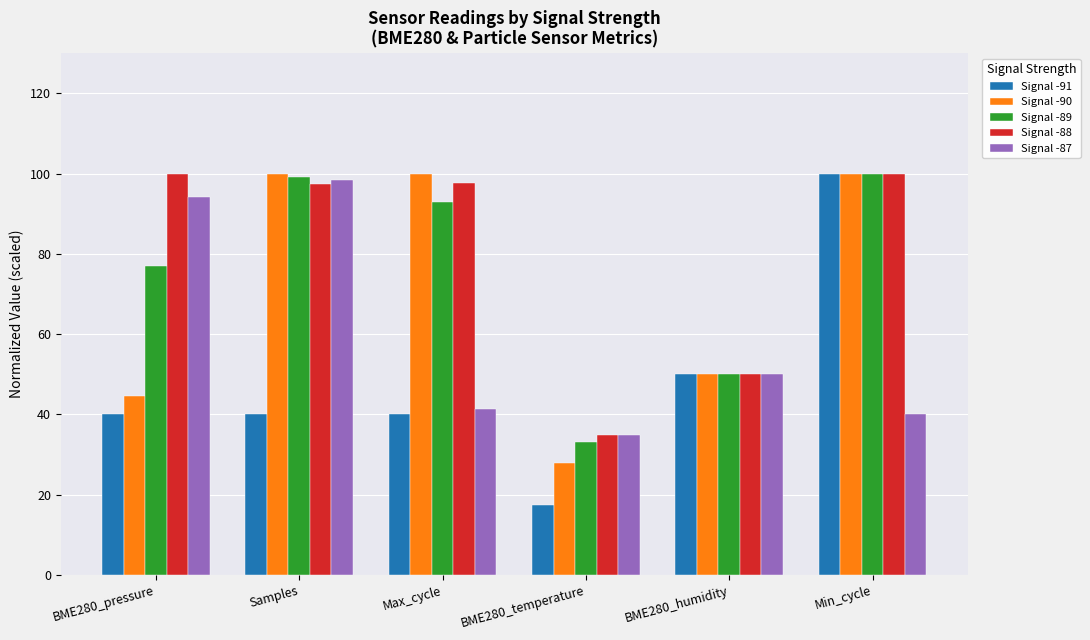

At which label is Signal -87 closest to 66?

BME280_humidity